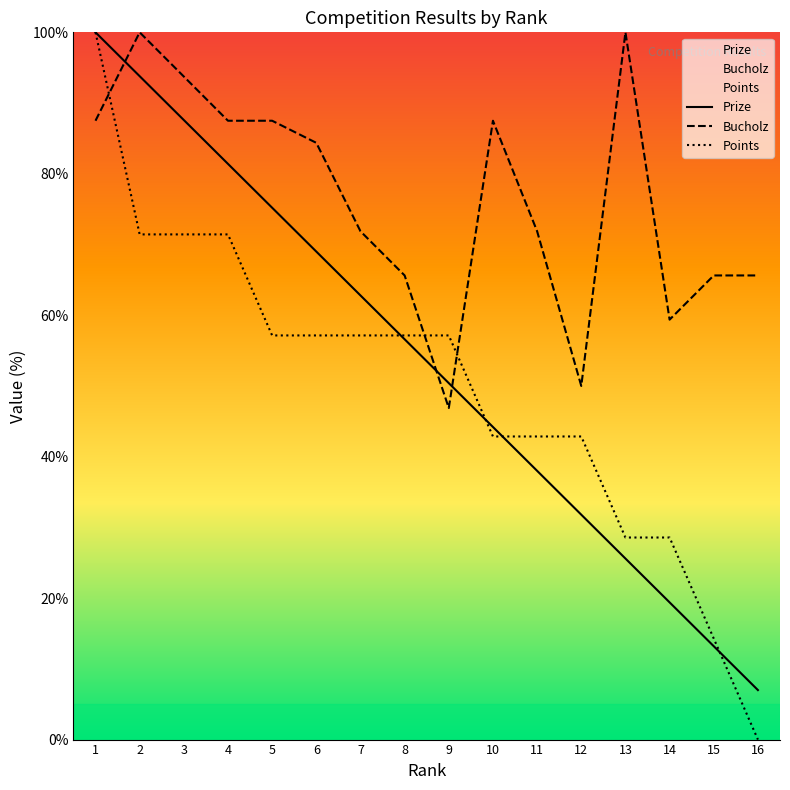

What is the sum of all Prize values?

856.0